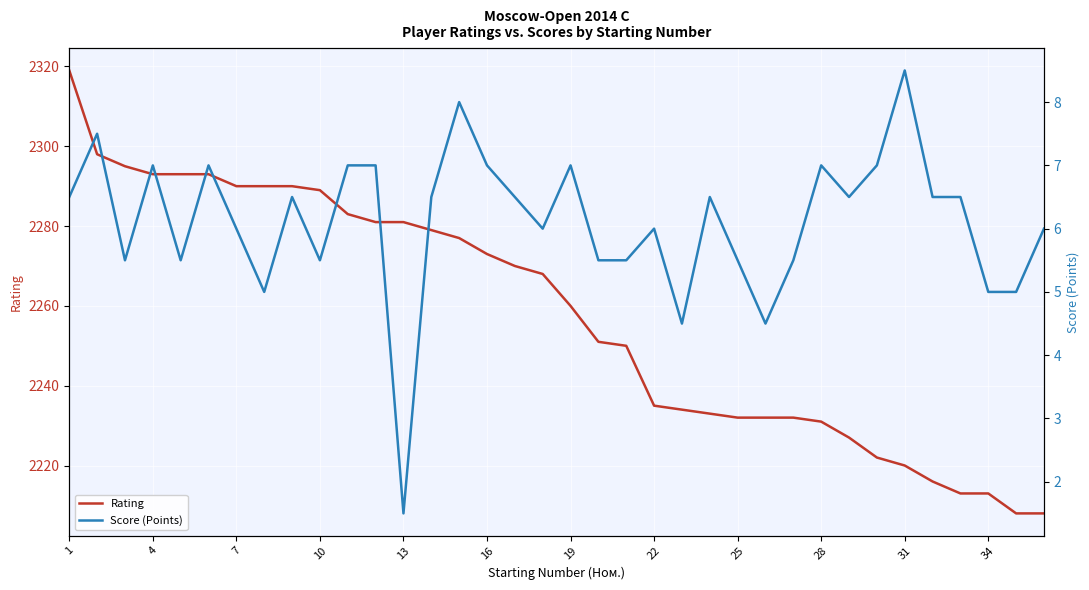

Is it true that Rating equals 824 at 7?

False